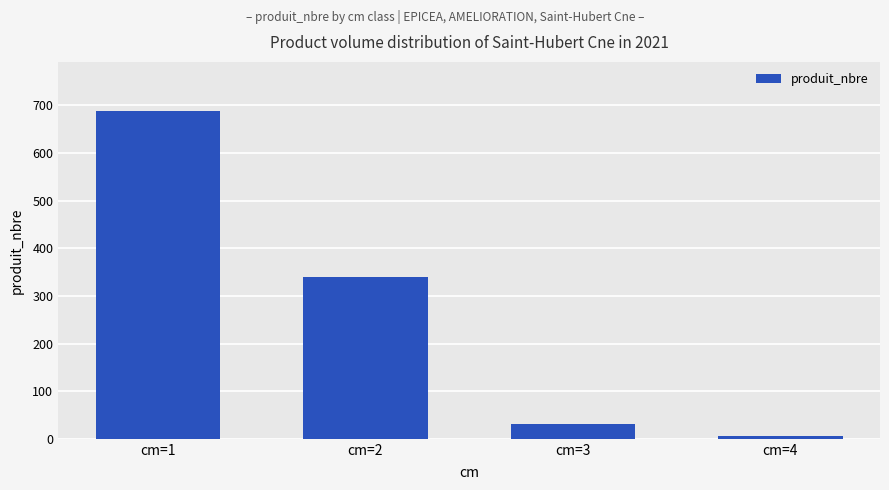

What is the average value?

266